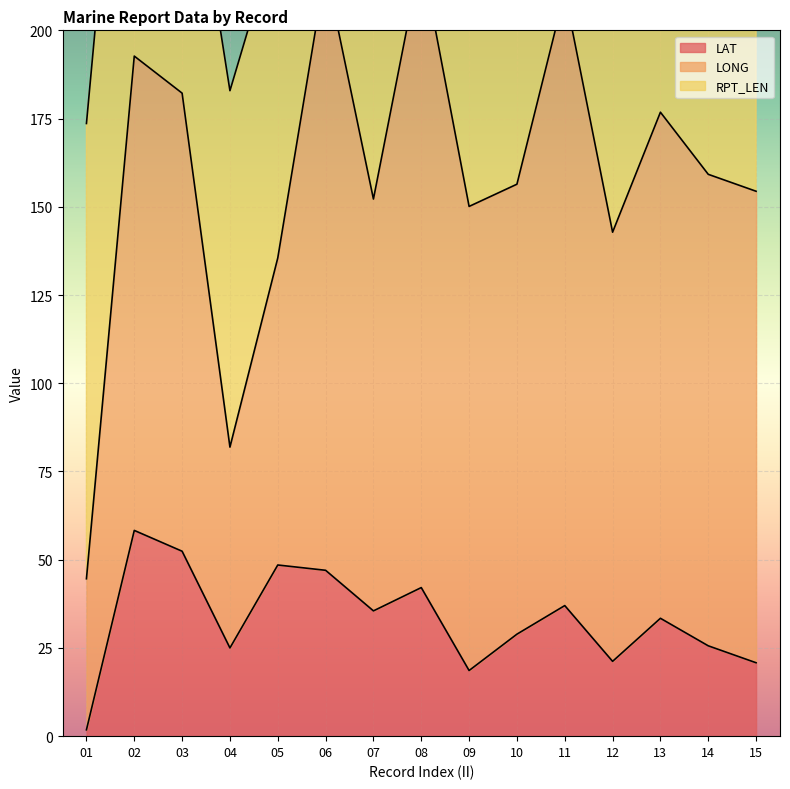

The value of LAT at 10 is 14.5. True or false?

False